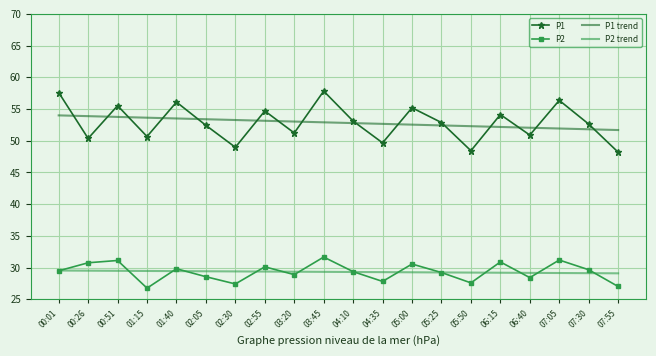

True or false: P1 has more than 2 points higher than both neighbors.

True